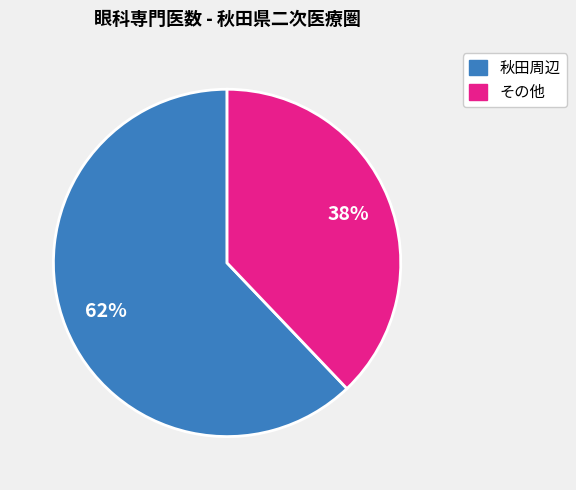

To the nearest percent, what percentage of the pie is その他?

38%